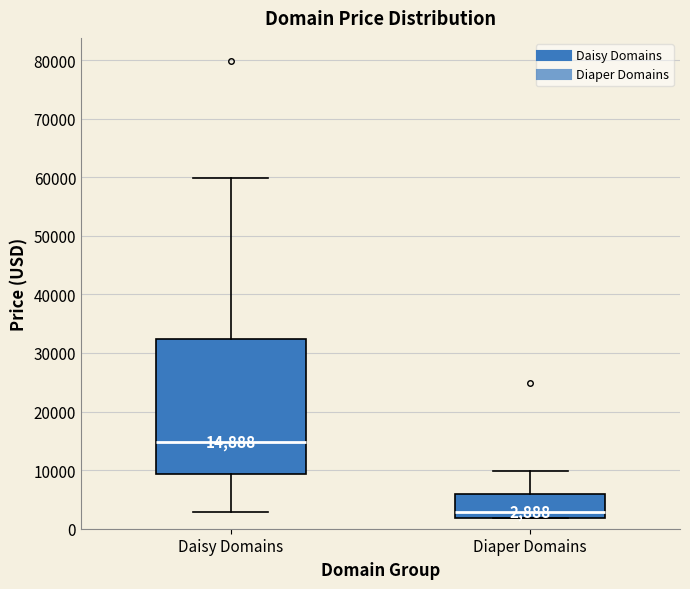

Which box's median line is the highest?

Daisy Domains